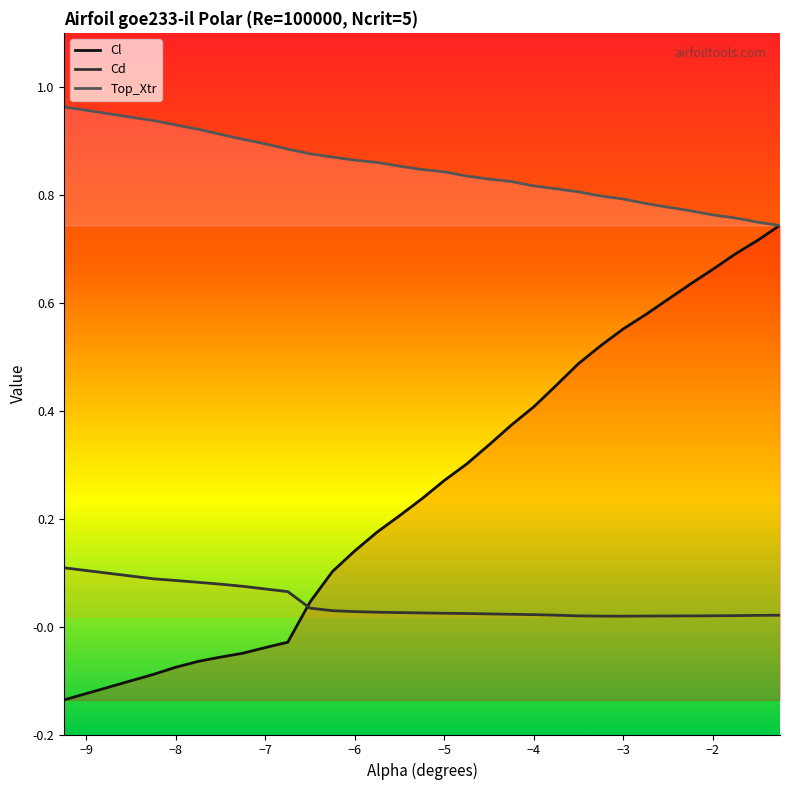

After their last crossing, which series has the higher values: Cl or Top_Xtr?

Cl